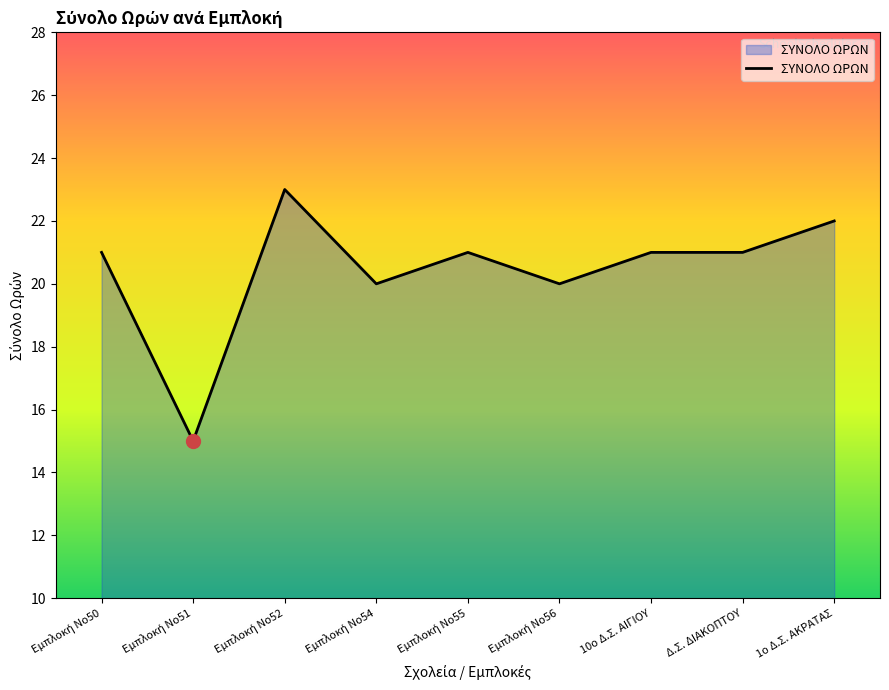

What value does the data have at Δ.Σ. ΔΙΑΚΟΠΤΟΥ?

21